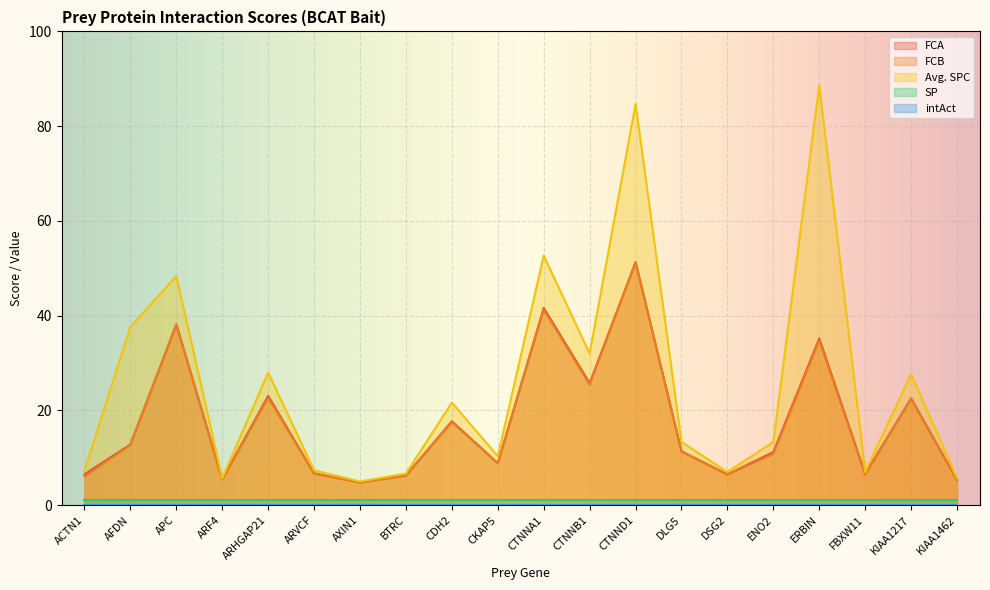

At which label is Avg. SPC closest to 46?

APC